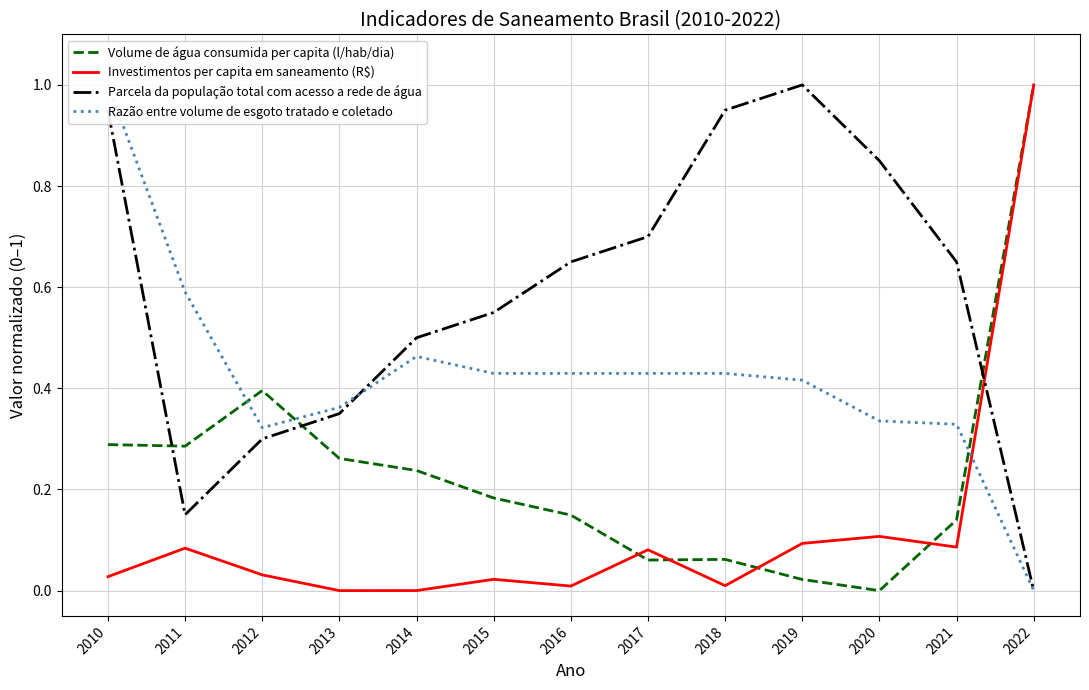

Which label corresponds to the largest value in the chart?

2022